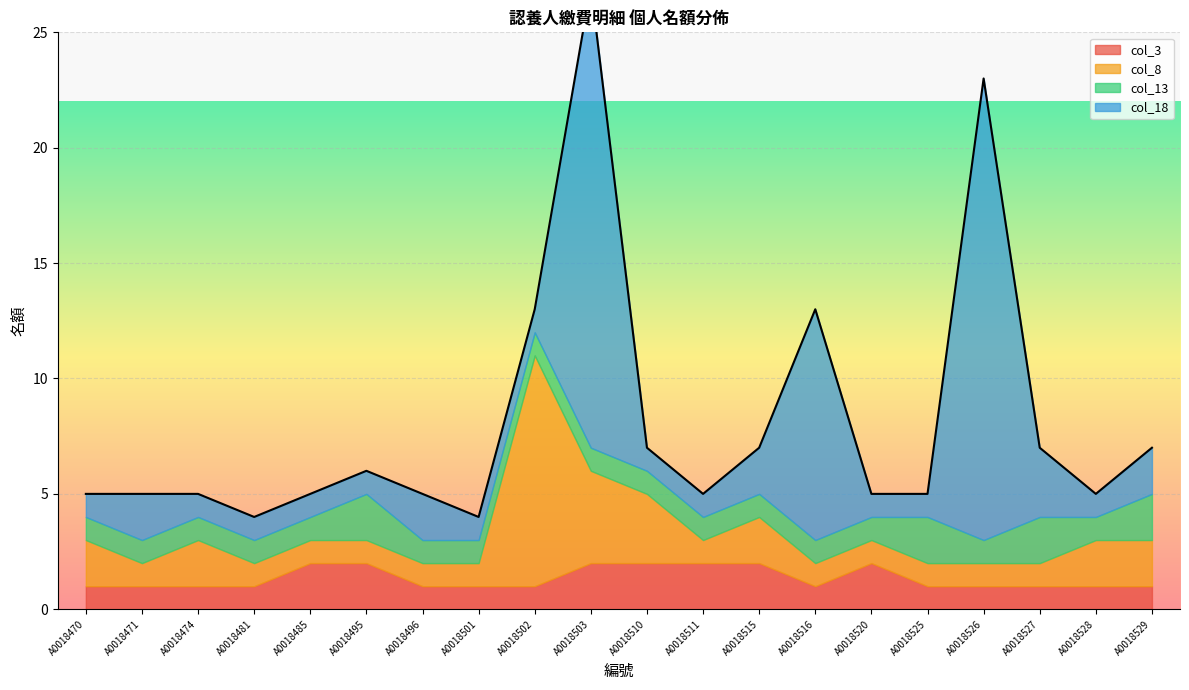

Rank the series at A0018510 from highest to lowest value.

col_8, col_3, col_13, col_18